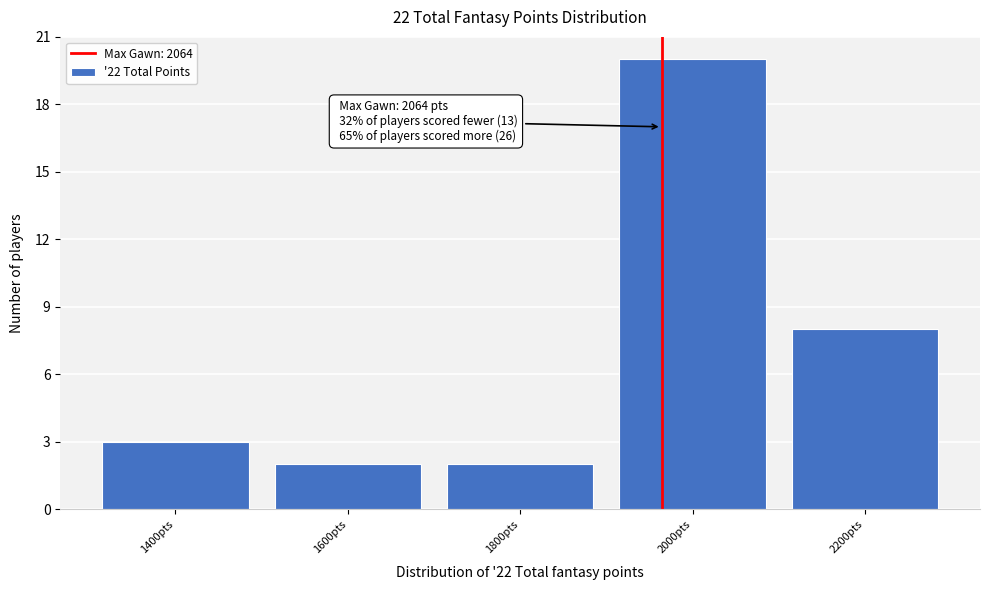

Reading right to left, transcribe all the data shown in this chart.

2200pts=8	2000pts=20	1800pts=2	1600pts=2	1400pts=3